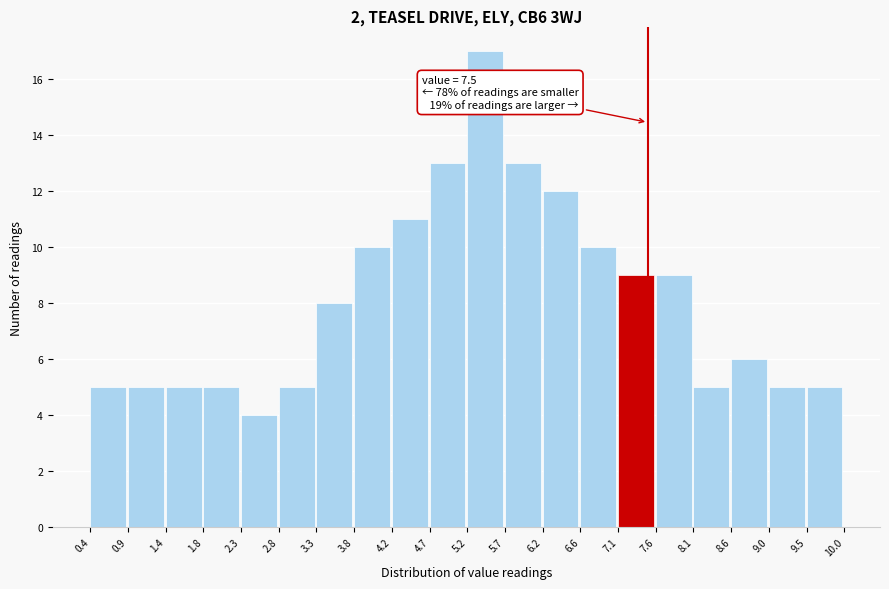

Which range on the x-axis has the tallest bar?

5.2 to 5.7